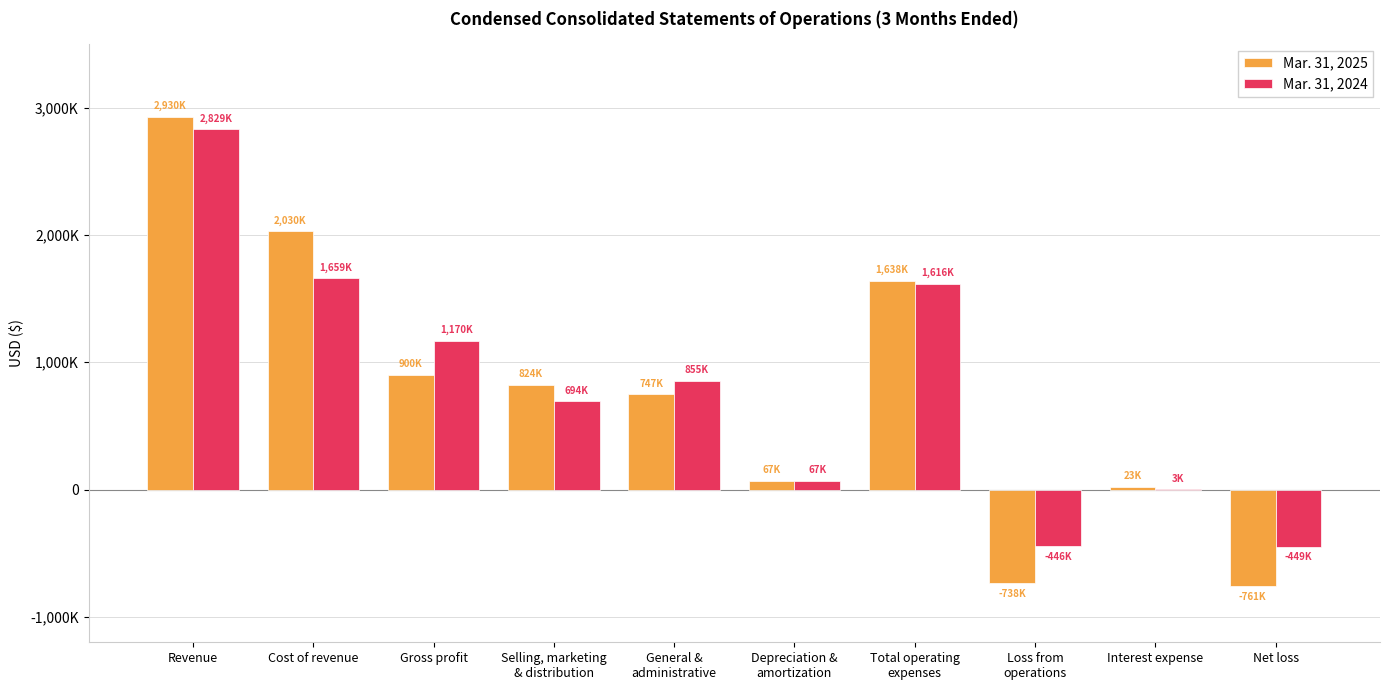

What is the difference between the highest and lowest values at Selling, marketing
& distribution?

130000